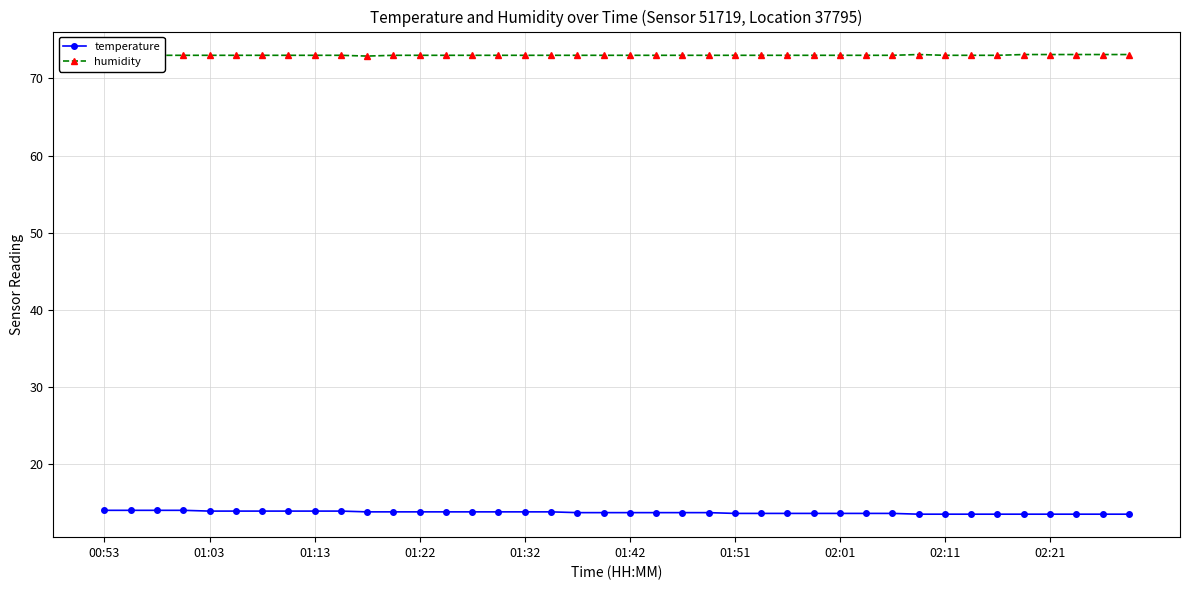

What is the highest value of the humidity series?

73.1